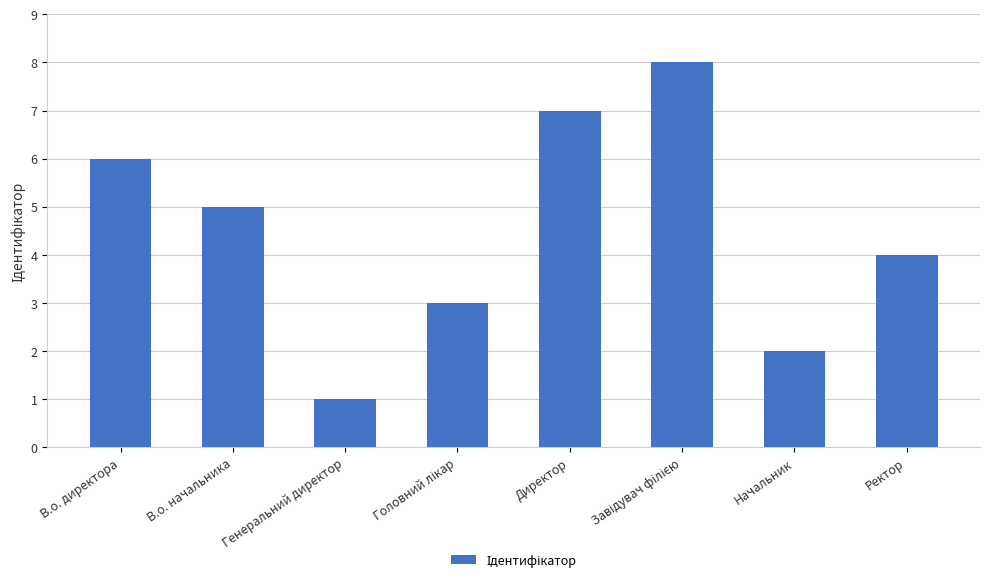

Count the values in the range 3 to 7.

5